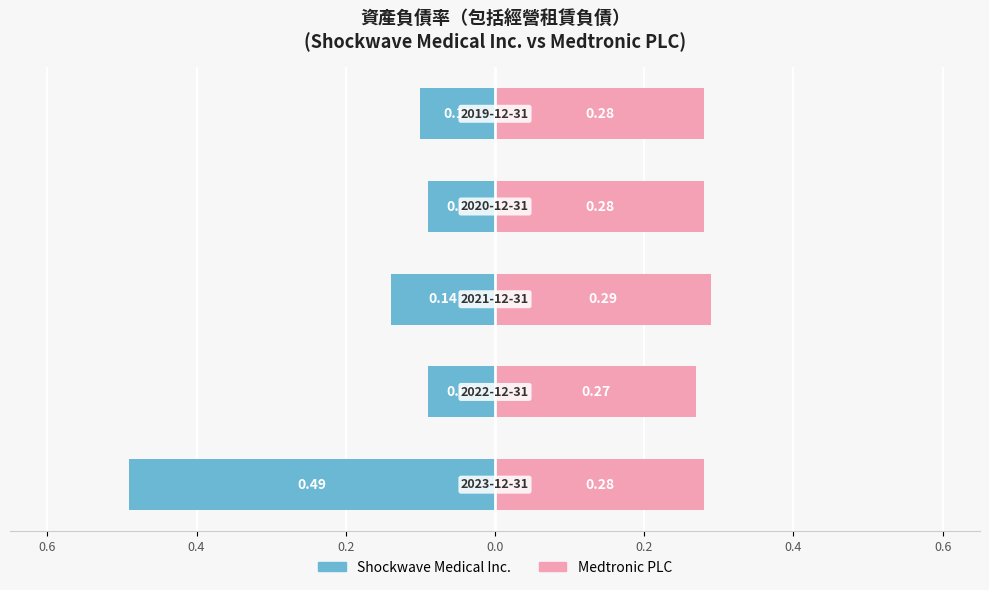

At 0.0, list the series in order from smallest to largest.

Shockwave Medical Inc., Medtronic PLC